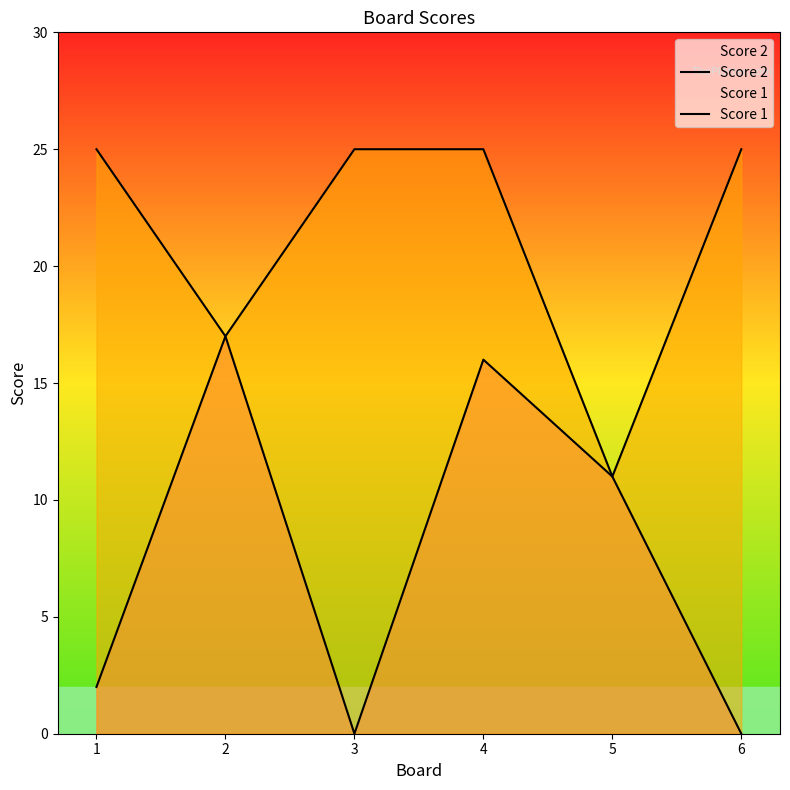

Count the number of categories in the chart.

6